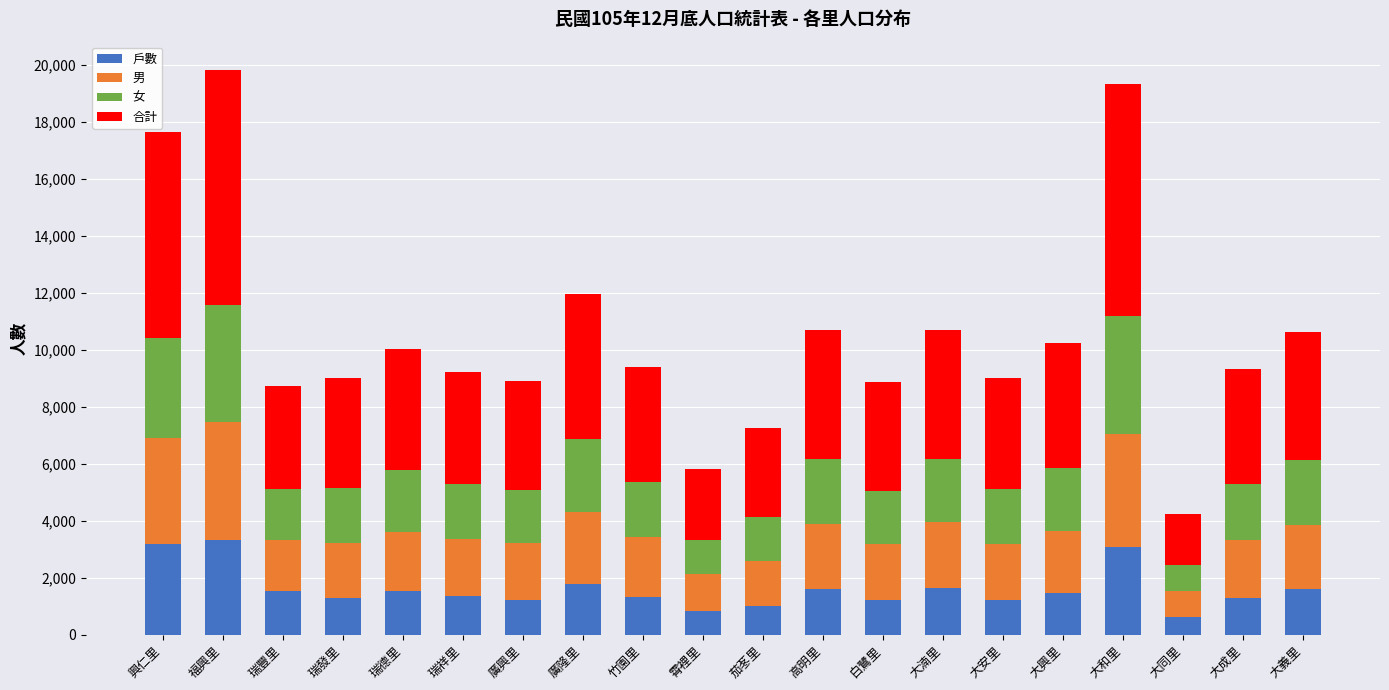

True or false: 戶數 has a value of 419 at 白鷺里.

False